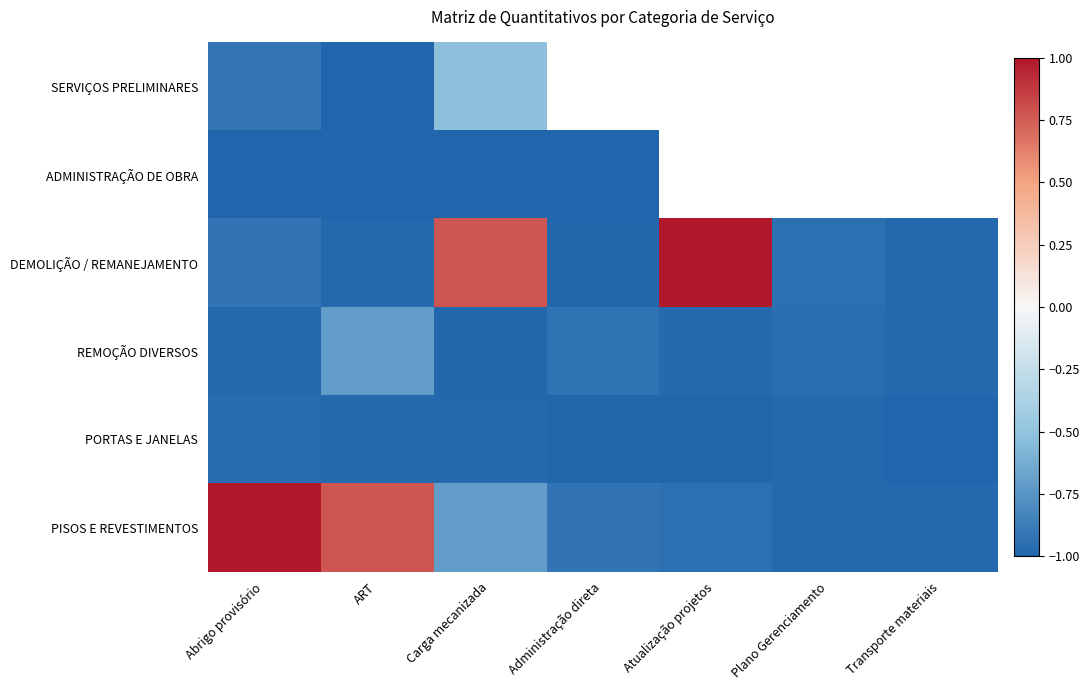

Rank the categories by REMOÇÃO DIVERSOS value from highest to lowest.

ART, Administração direta, Plano Gerenciamento, Atualização projetos, Transporte materiais, Abrigo provisório, Carga mecanizada